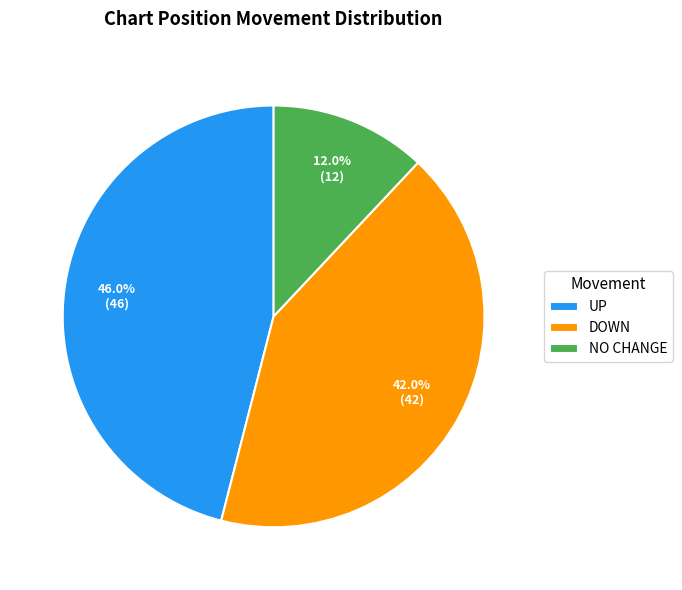

How many segments does this pie chart have?

3